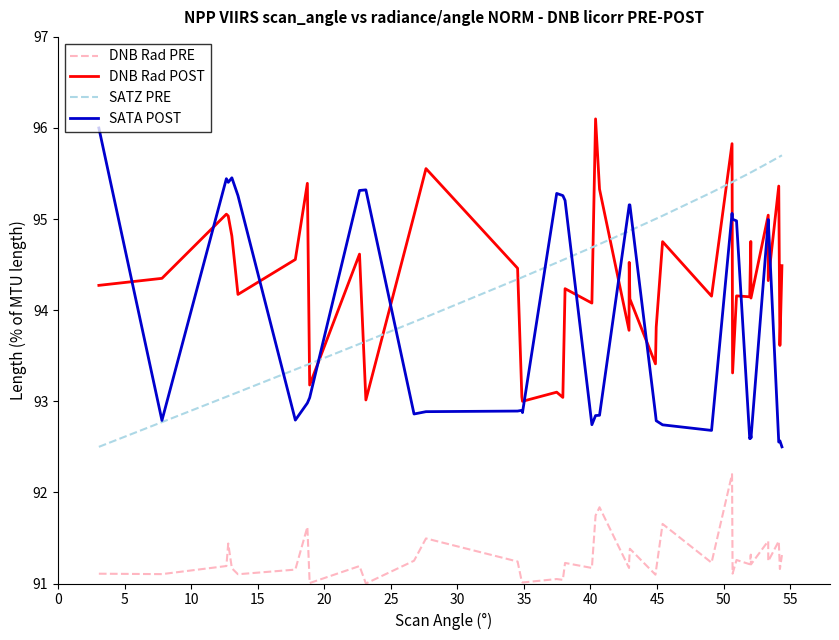

What is the highest value of the SATZ PRE series?

95.7